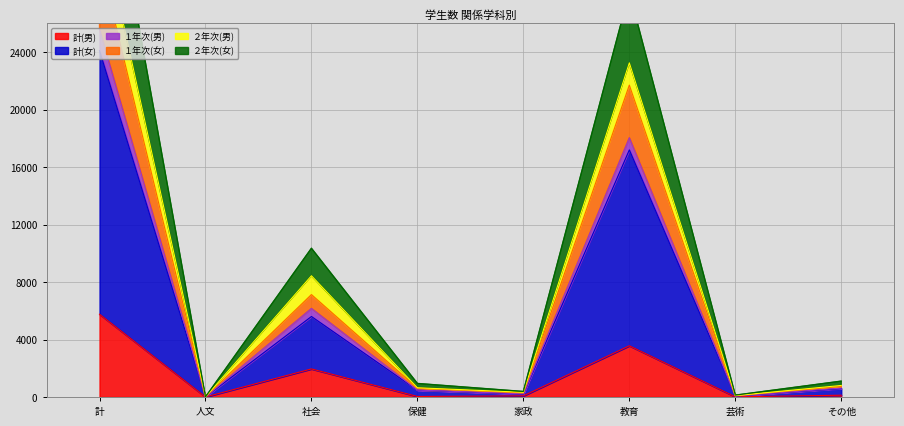

At how many categories does at least one series exceed 38020?

1